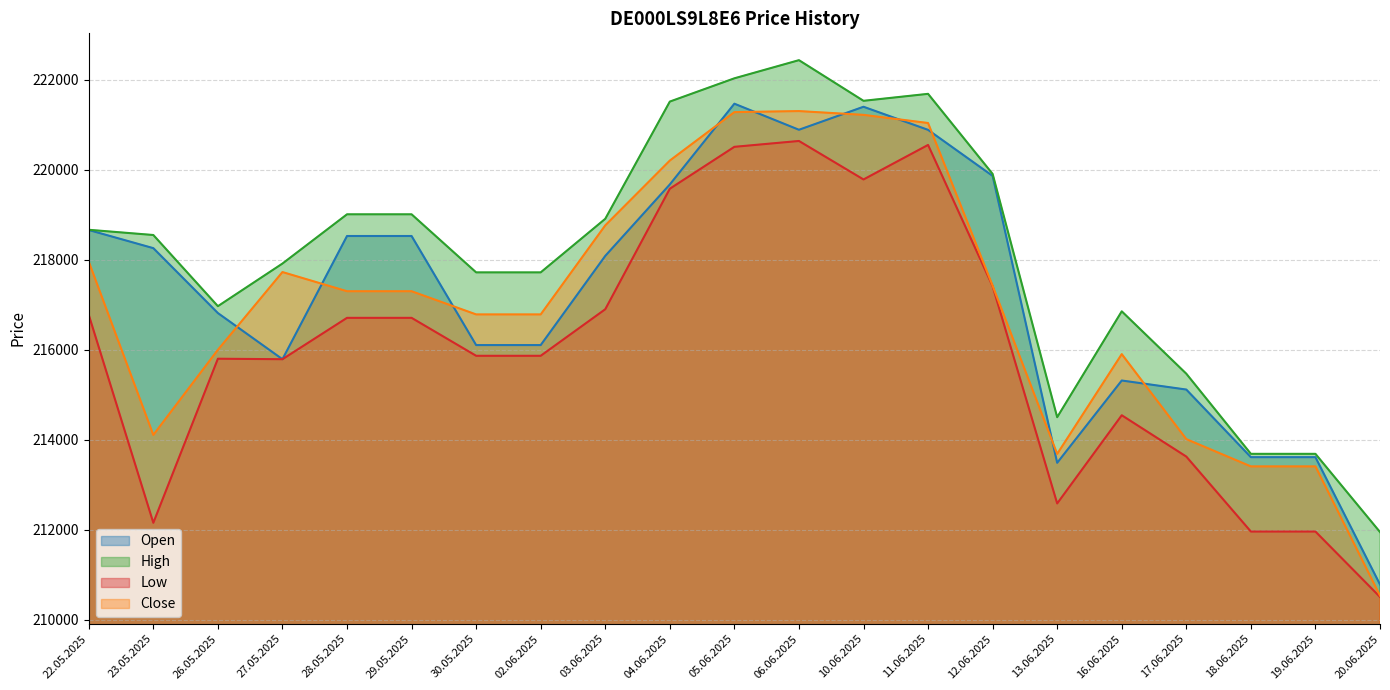

What is the total value across all series at 11.06.2025?

884145